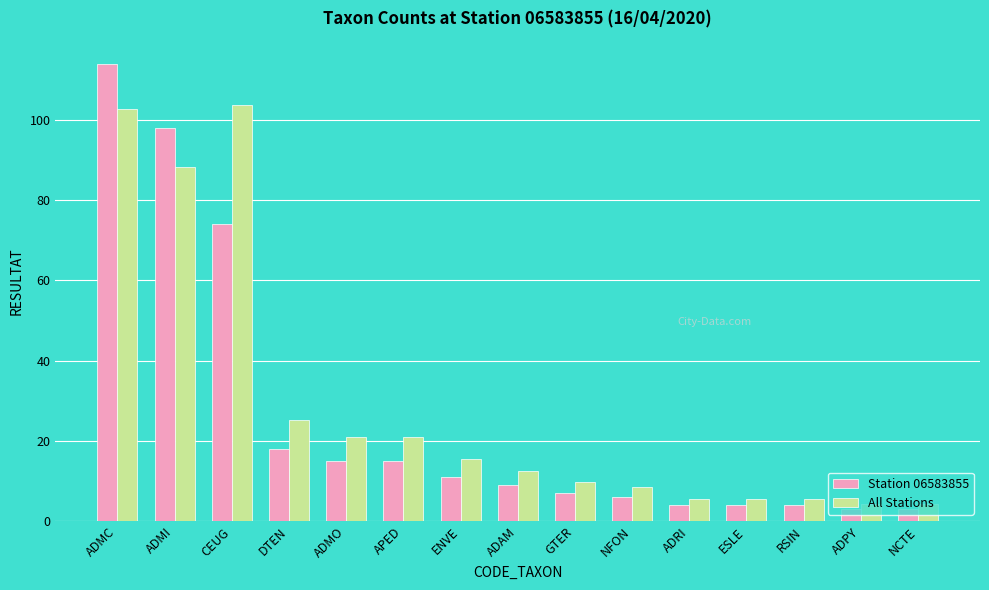

What is the sum of all Station 06583855 values?

385.0